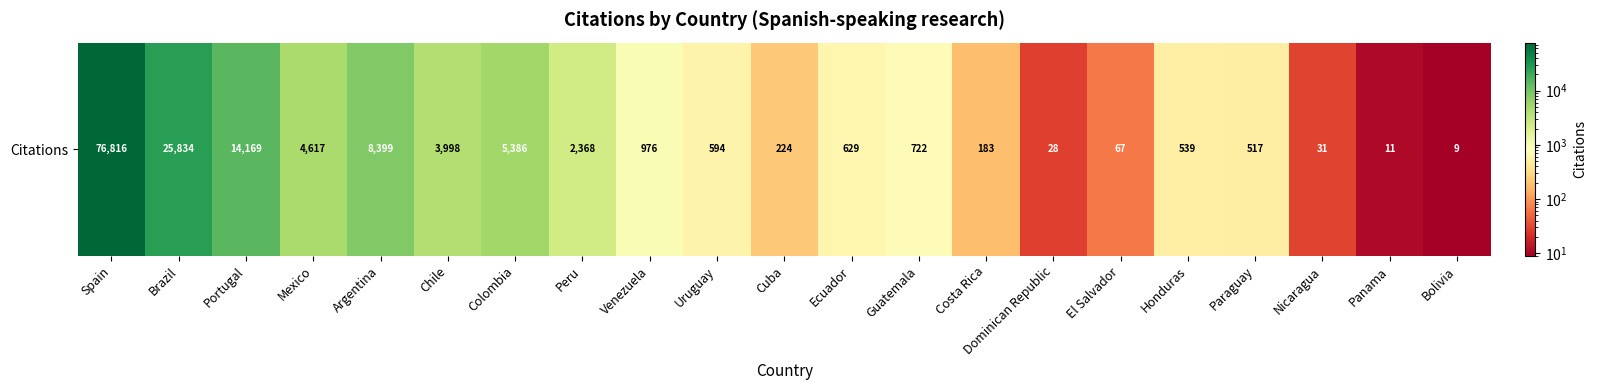

Where does the data first go above 629?

Spain